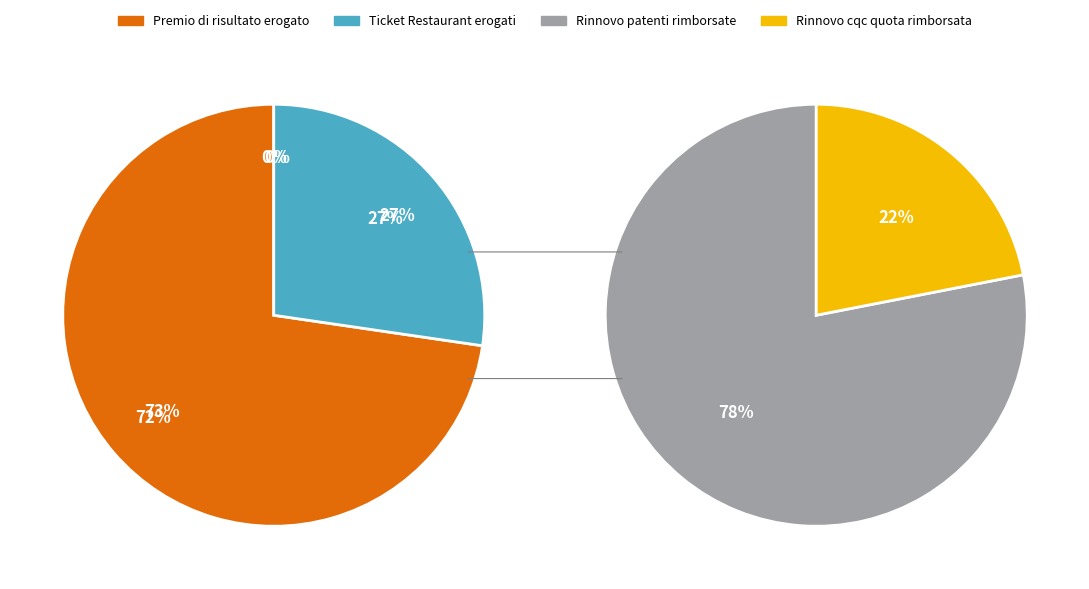

Combined, do Premio di risultato erogato and Rinnovo cqc quota rimborsata account for over 50%?

Yes